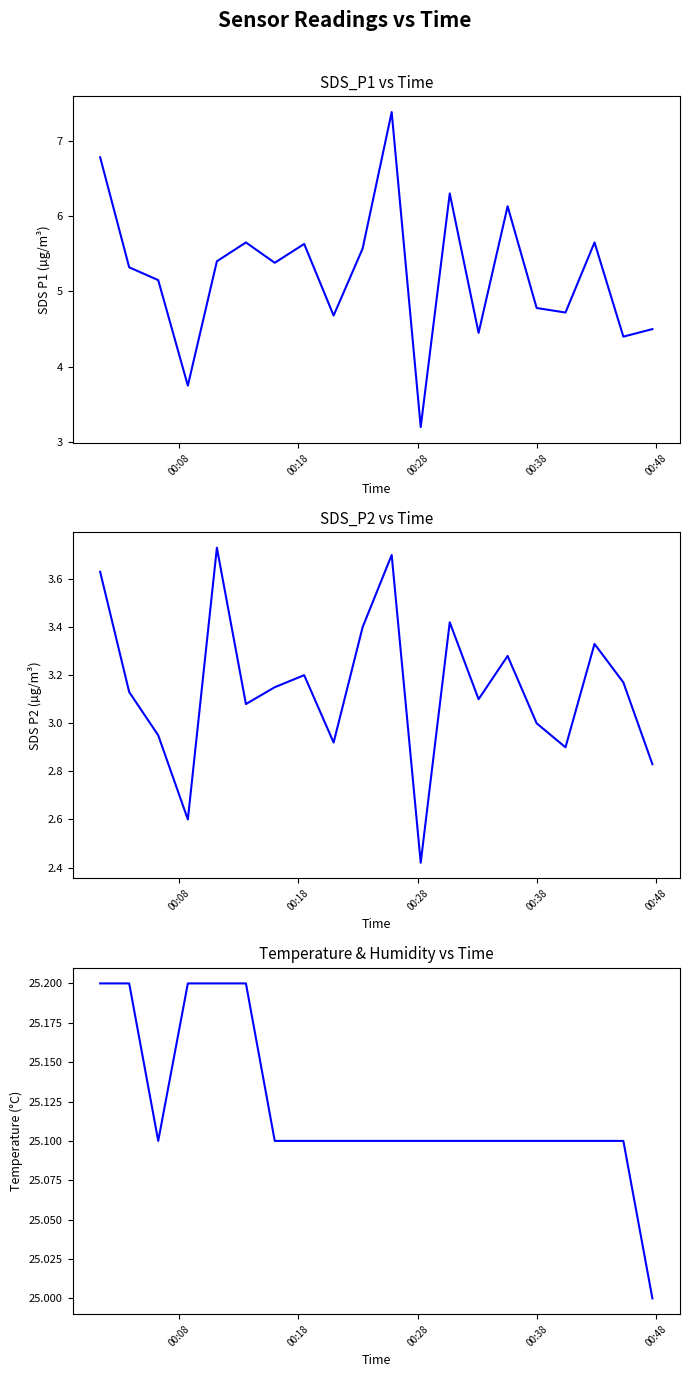

Does the chart display data point markers on the line(s)?

No